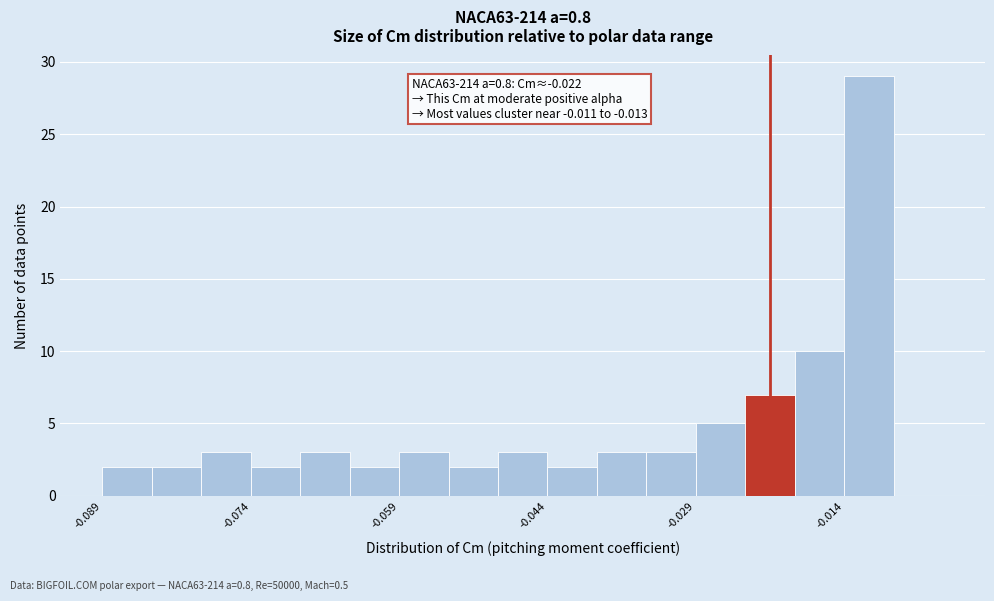

Read against the x-axis, roughly where is the centre of the tallest bar?

-0.012